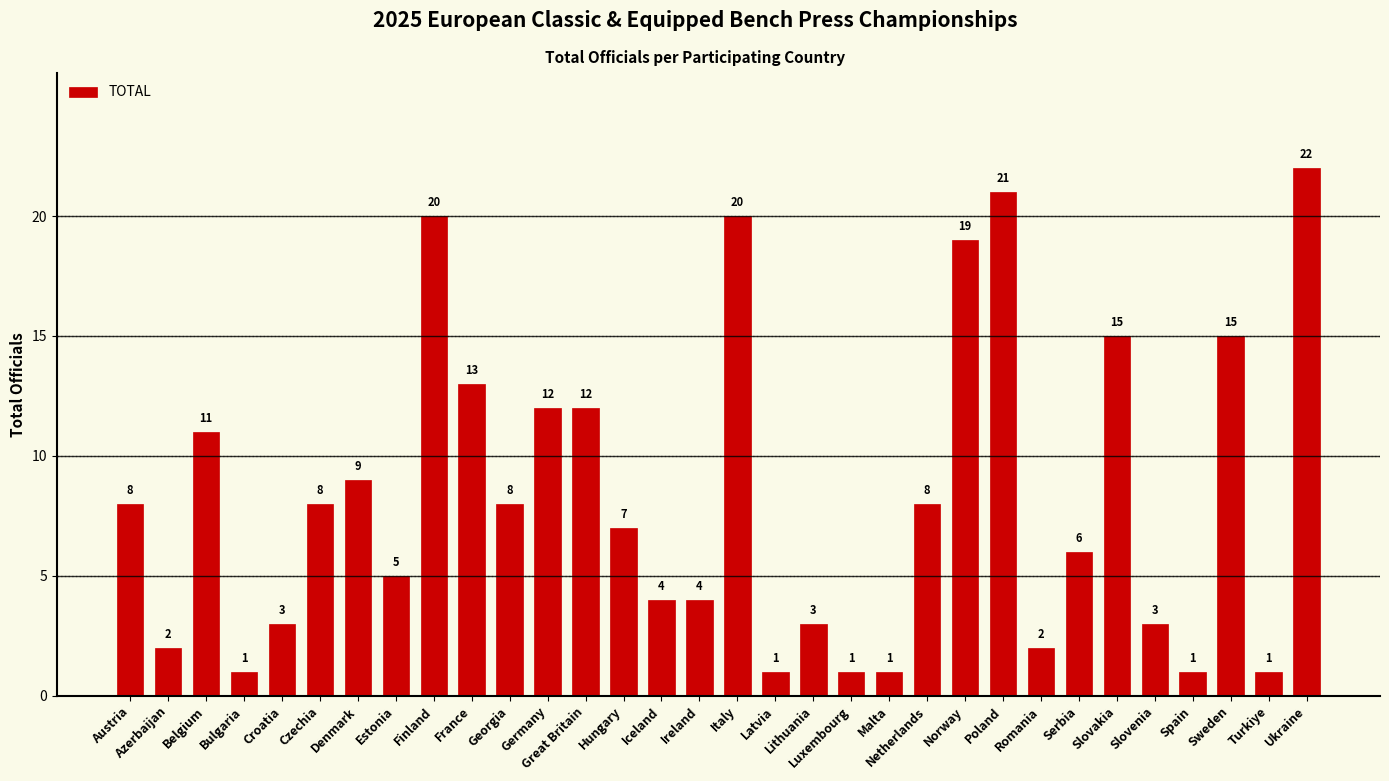

What is the ratio of the value at Sweden to the value at Spain?

15.0